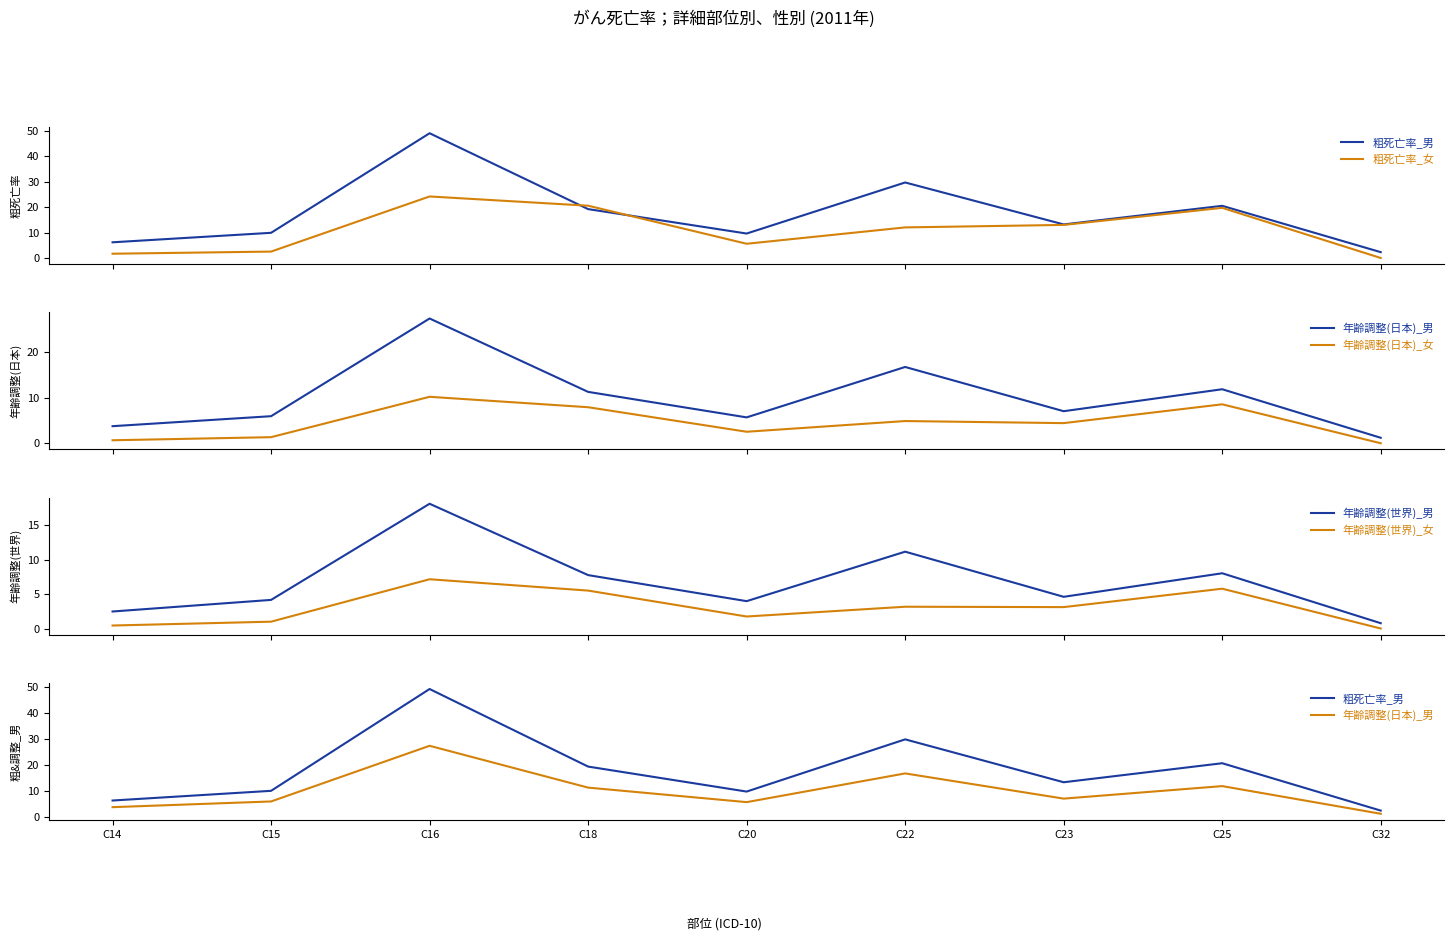

At how many categories does at least one series exceed 10?

6